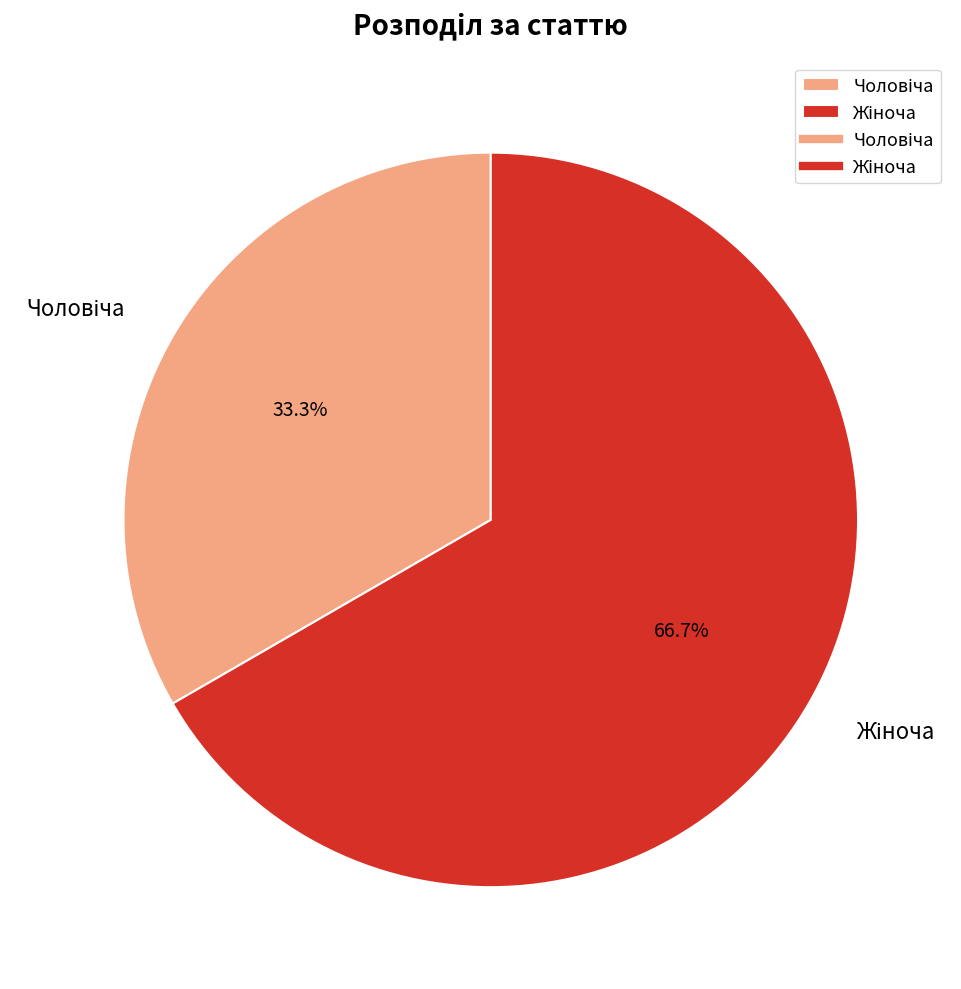

Does any single category account for the majority?

Yes